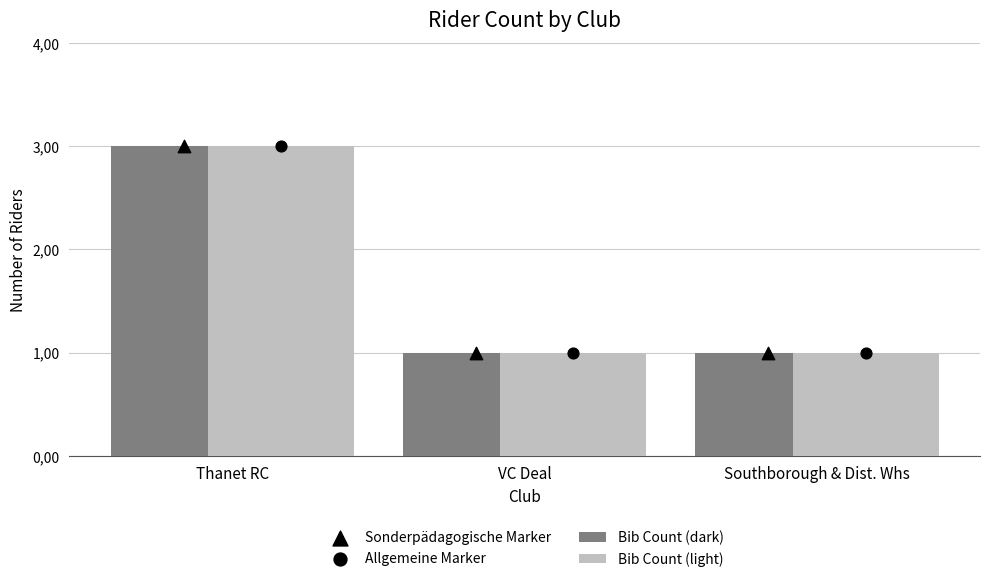

Which series contains the lowest Y value?

Bib Count (dark)